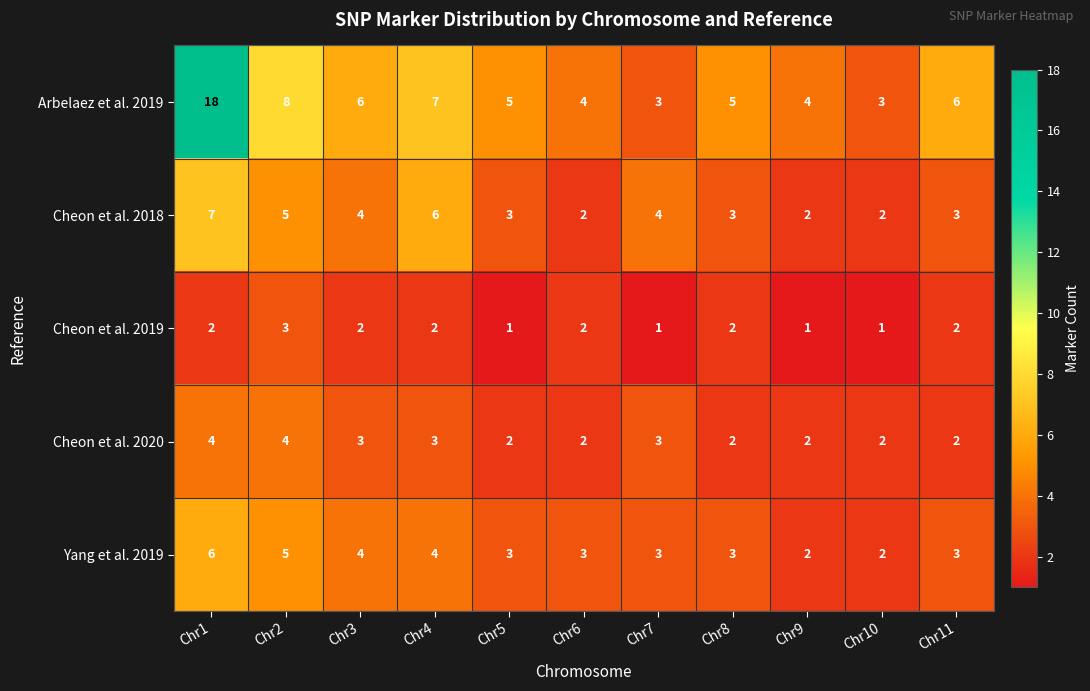

What is the highest value of the Cheon et al. 2018 series?

7